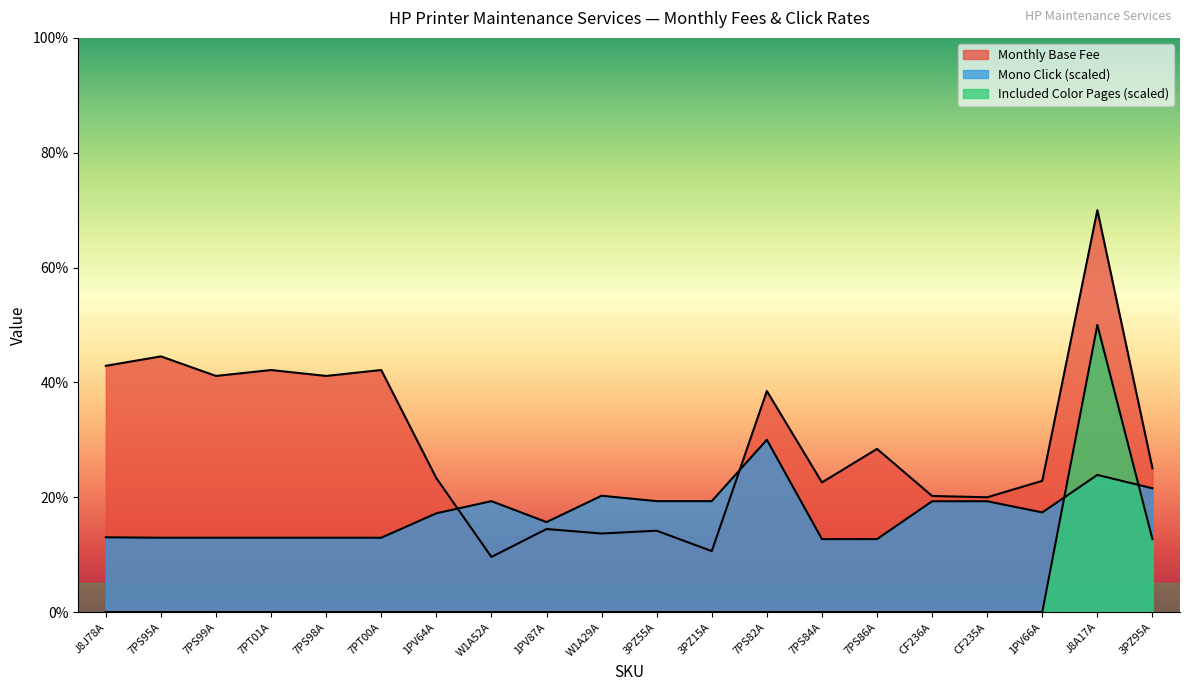

Reading right to left, what are all the values shown in this chart?

Monthly Base Fee: 25.0	70.0	22.9	20.0	20.2	28.4	22.6	38.5	10.6	14.2	13.7	14.5	9.6	23.3	42.2	41.1	42.2	41.1	44.5	42.9
Mono Click: 21.5	23.9	17.4	19.3	19.3	12.7	12.7	30.0	19.3	19.3	20.3	15.7	19.3	17.2	12.9	12.9	12.9	12.9	12.9	13.0
Included Color Pages: 12.7	50.0	0.0	0.0	0.0	0.0	0.0	0.0	0.0	0.0	0.0	0.0	0.0	0.0	0.0	0.0	0.0	0.0	0.0	0.0